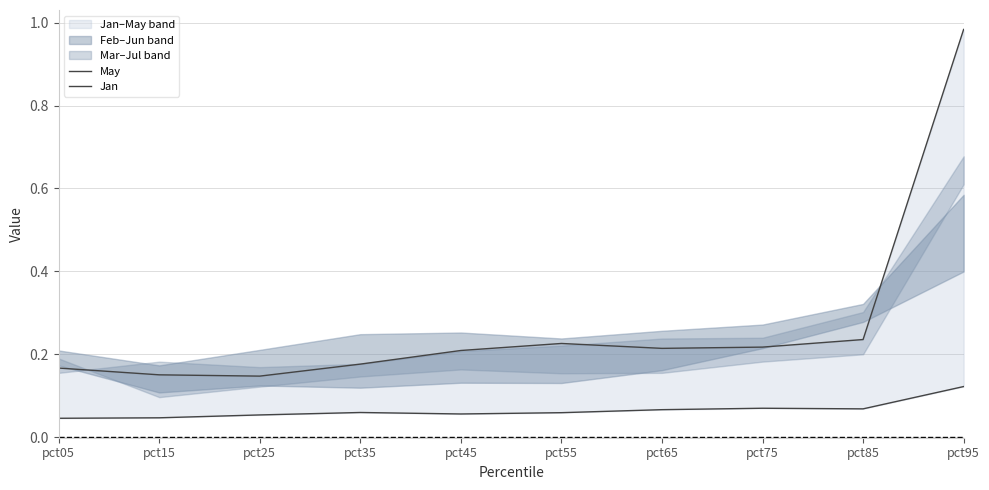

At which label does Jan reach its peak?

pct95